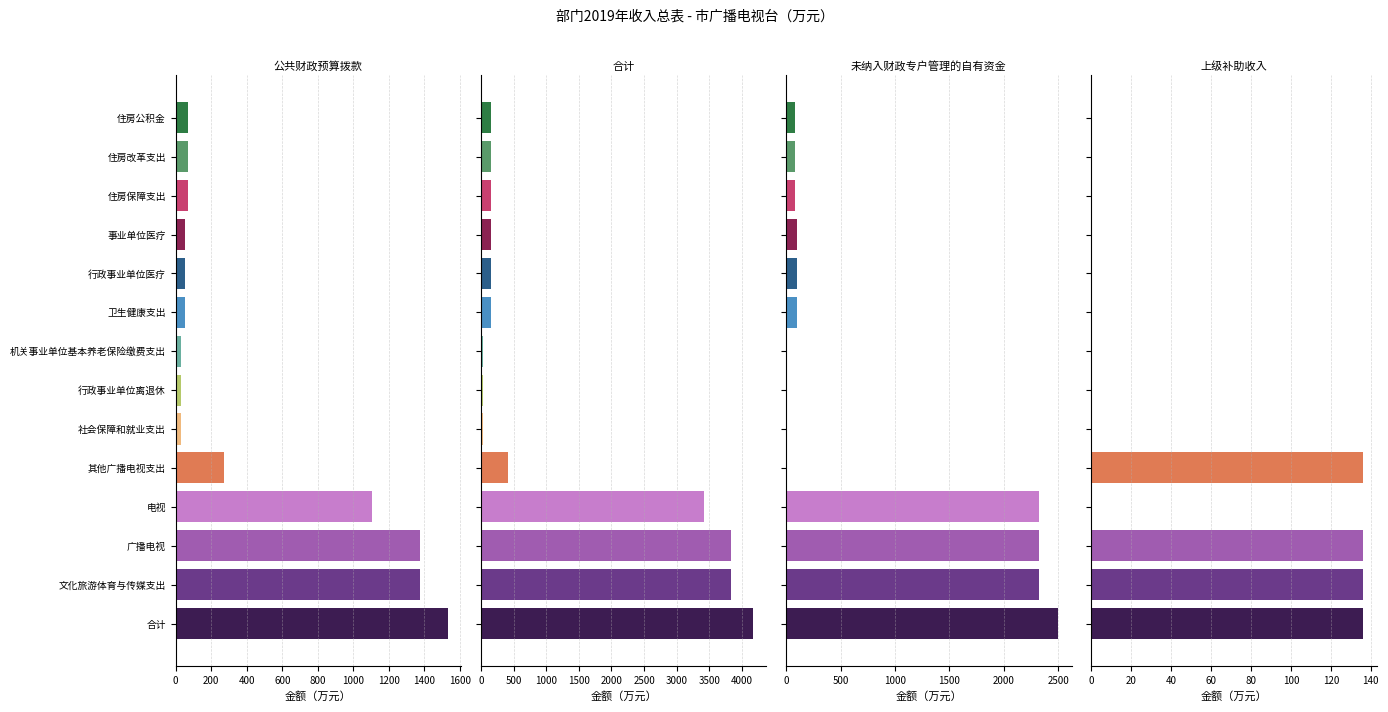

Are the bars grouped side by side (vs. stacked)?

Yes